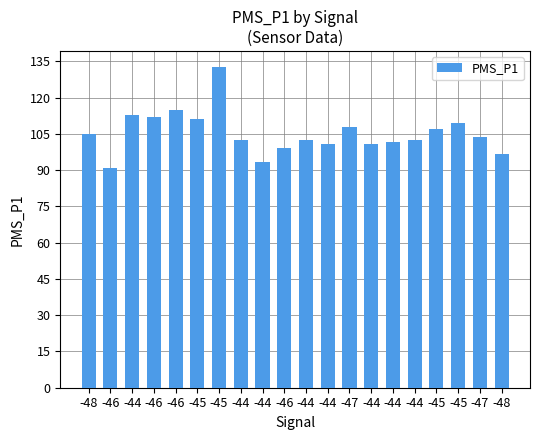

Does the chart contain any negative values?

No